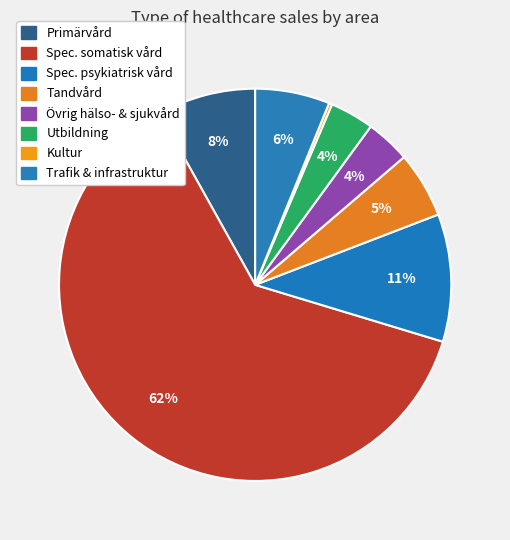

Rank the categories by value from highest to lowest.

Specialiserad somatisk vård, totalt, Specialiserad psykiatrisk vård, totalt, Primärvård, totalt, Trafik och infrastruktur, Tandvård, totalt, Övrig hälso- och sjukvård, totalt, Utbildning, Kultur